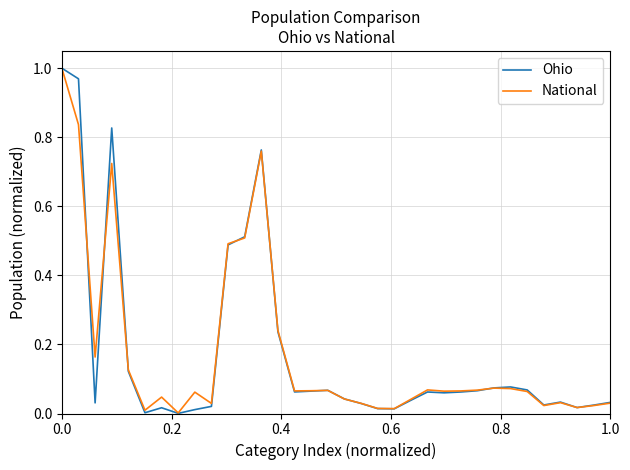

What are all the series names shown in the legend?

Ohio, National